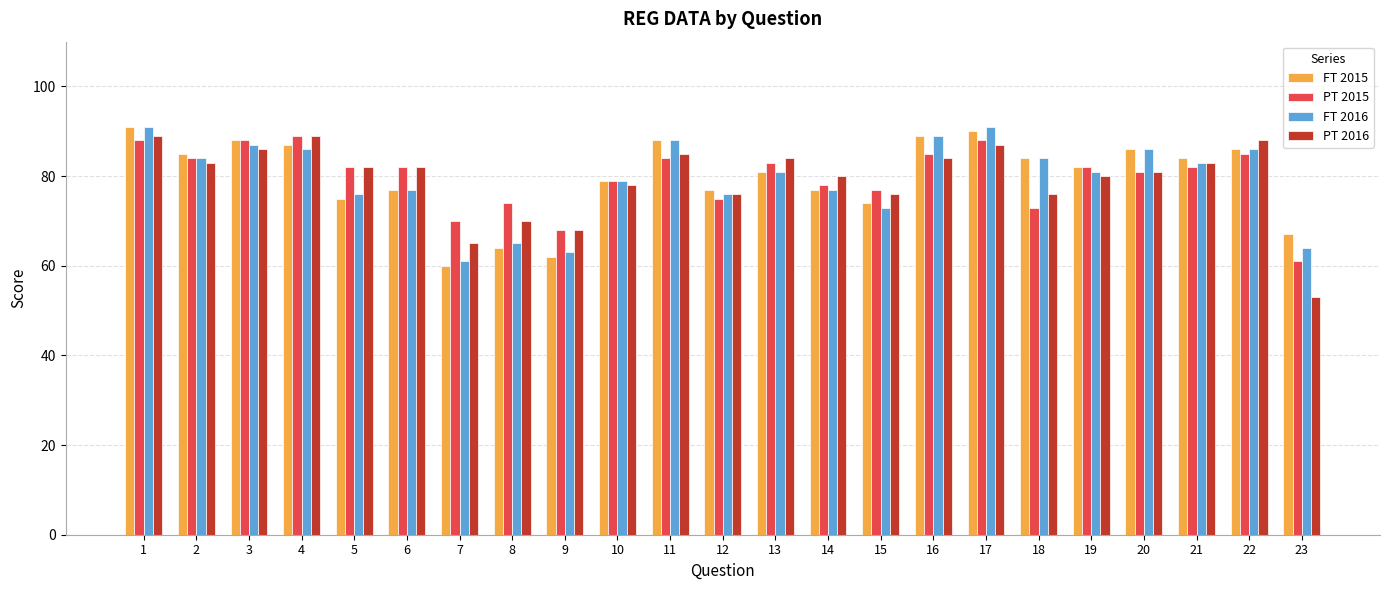

What is the highest value of the PT 2016 series?

89